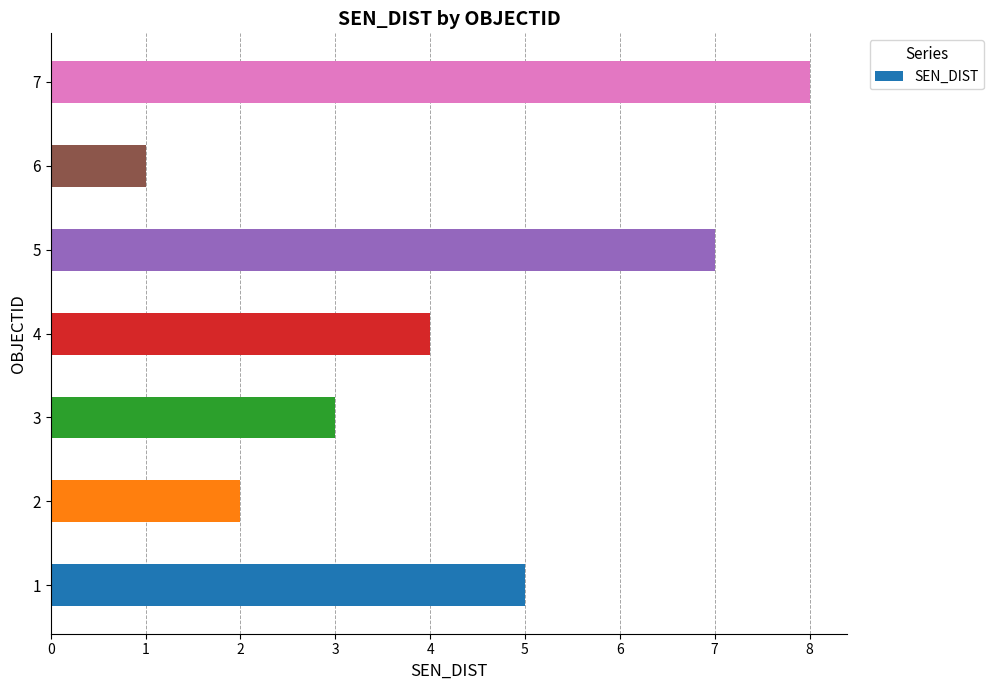

Is it true that the value at 1 is 7?

False